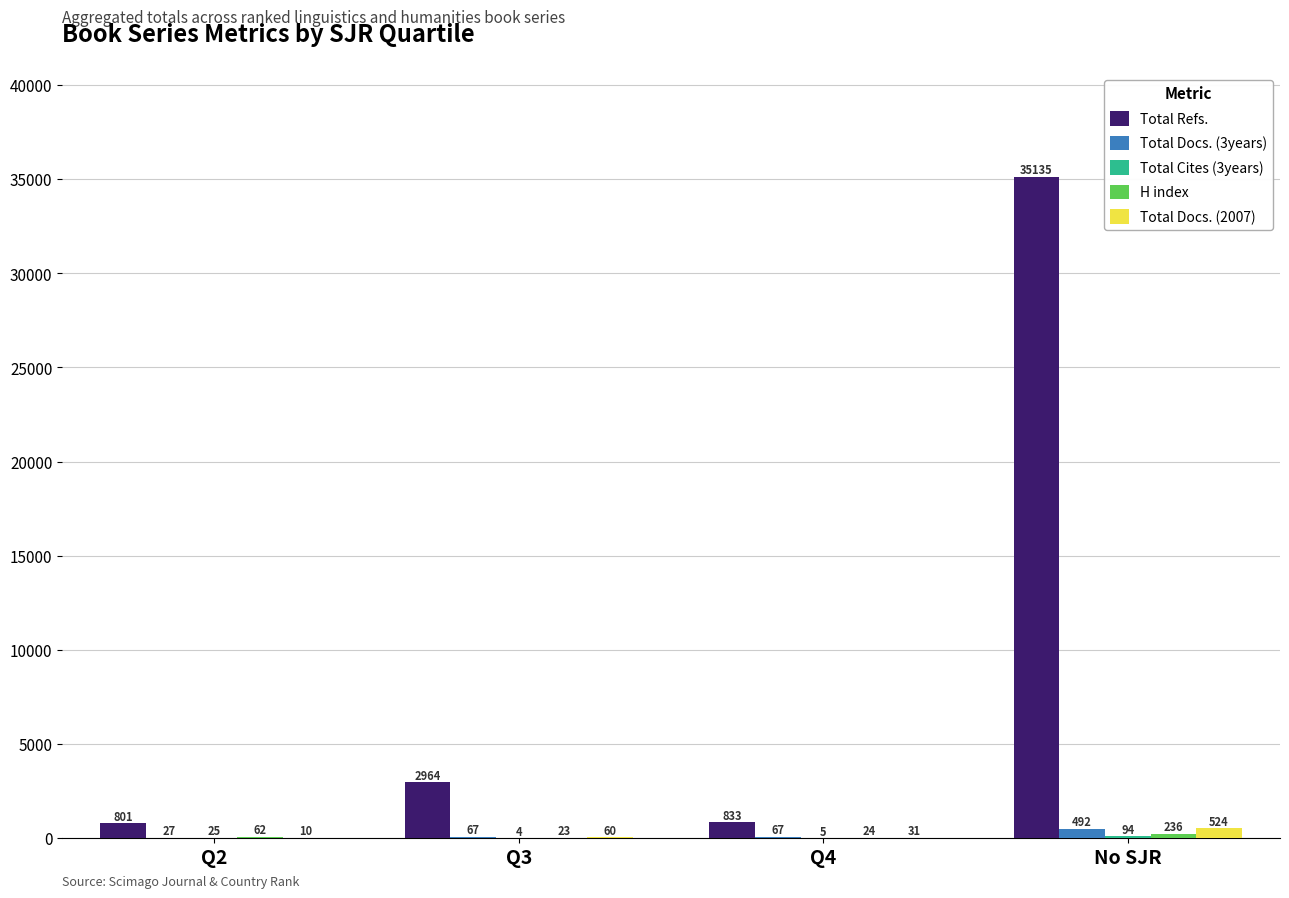

Are the bars grouped side by side (vs. stacked)?

Yes